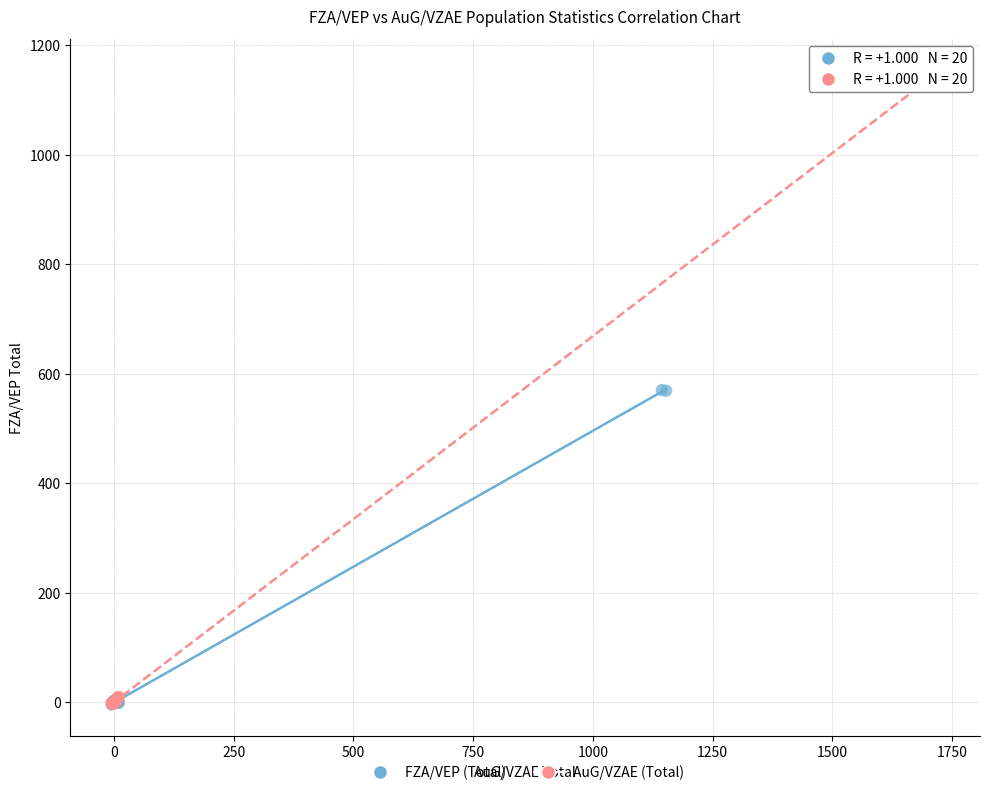

Which series reaches the maximum Y coordinate?

AuG/VZAE (Total)